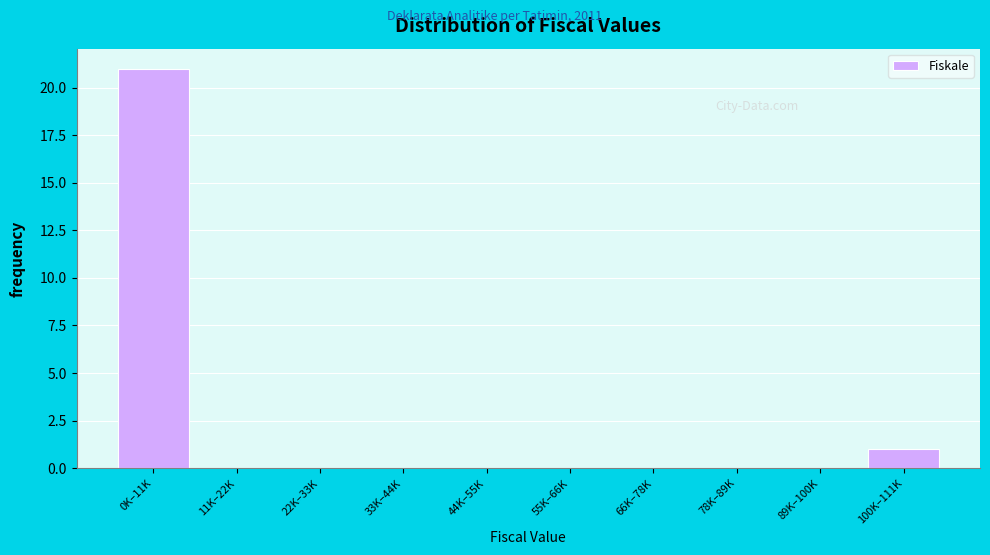

Reading right to left, what are all the values shown in this chart?

100K–111K=1	89K–100K=0	78K–89K=0	66K–78K=0	55K–66K=0	44K–55K=0	33K–44K=0	22K–33K=0	11K–22K=0	0K–11K=21